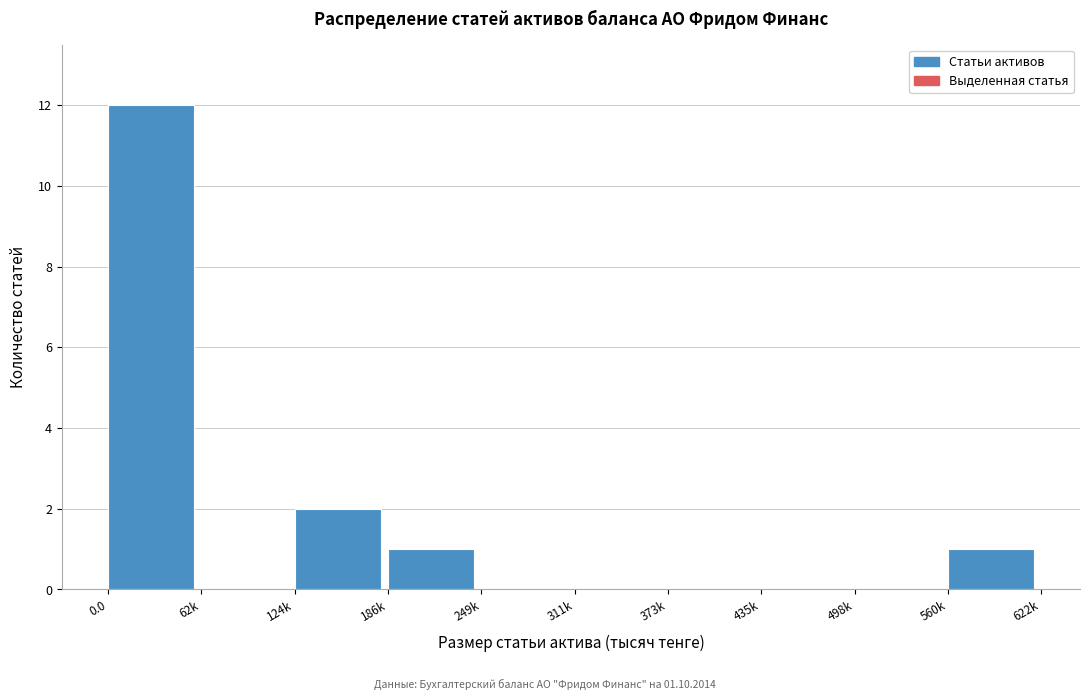

Reading right to left, what are all the values shown in this chart?

560k=1	498k=0	435k=0	373k=0	311k=0	249k=0	186k=1	124k=2	62k=0	0.0=12